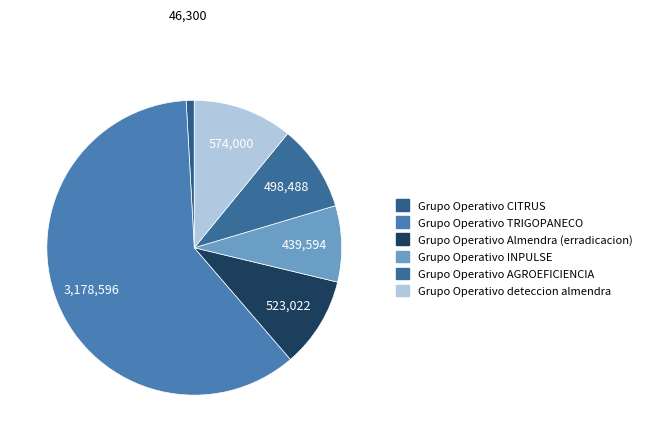

What is the ratio of the value at Grupo Operativo TRIGOPANECO to the value at Grupo Operativo deteccion almendra?

5.5